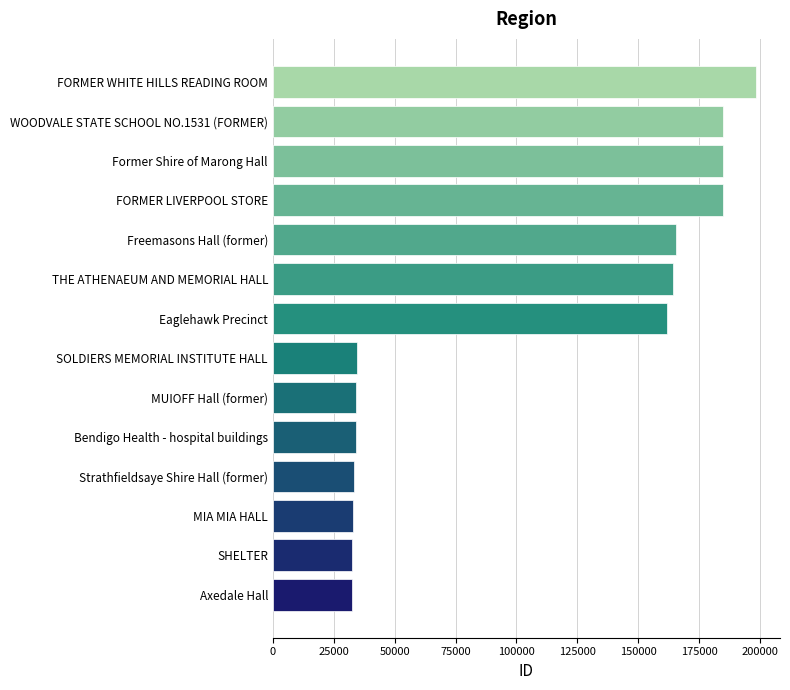

Between MUIOFF Hall (former) and WOODVALE STATE SCHOOL NO.1531 (FORMER), which is larger?

WOODVALE STATE SCHOOL NO.1531 (FORMER)